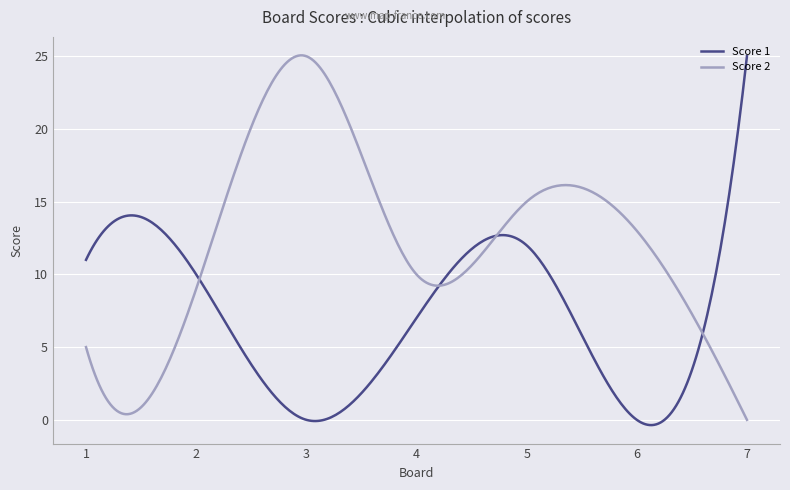

List the series in order of their overall mean, highest first.

Score 2, Score 1